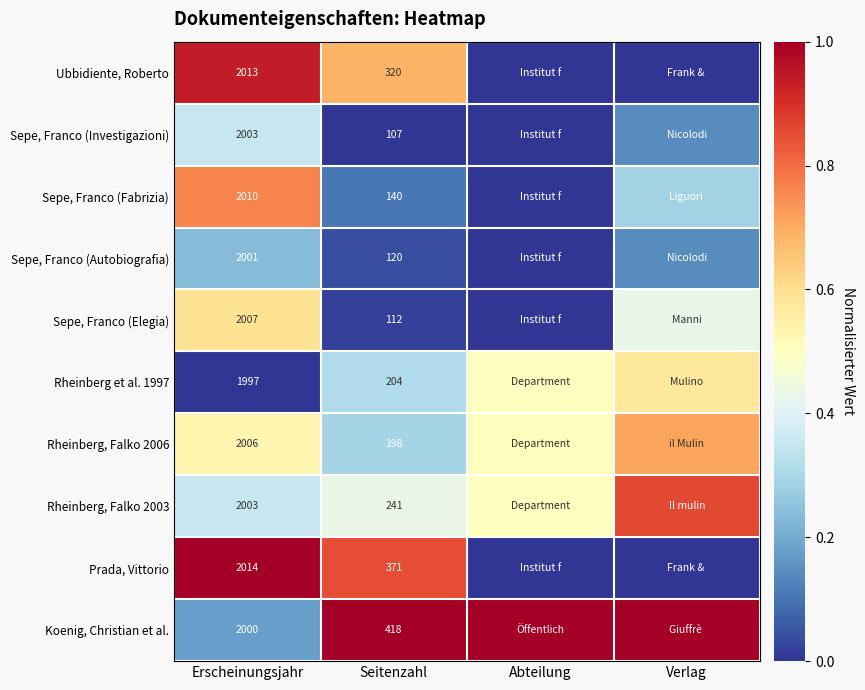

The Koenig, Christian et al. series shows 1.0 at Seitenzahl. True or false?

True